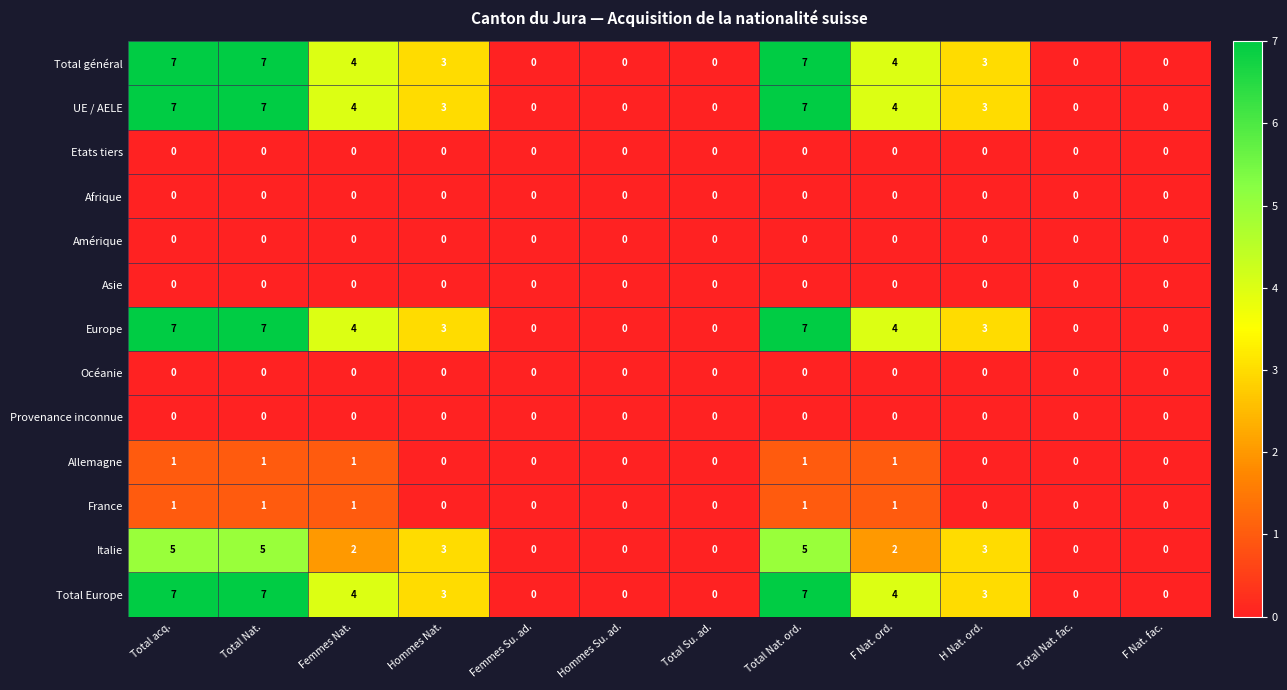

At how many categories does at least one series exceed 5?

3